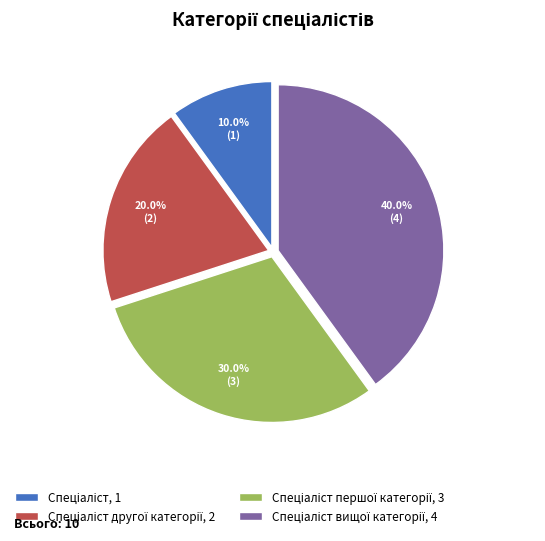

Is there a majority slice in this chart?

No